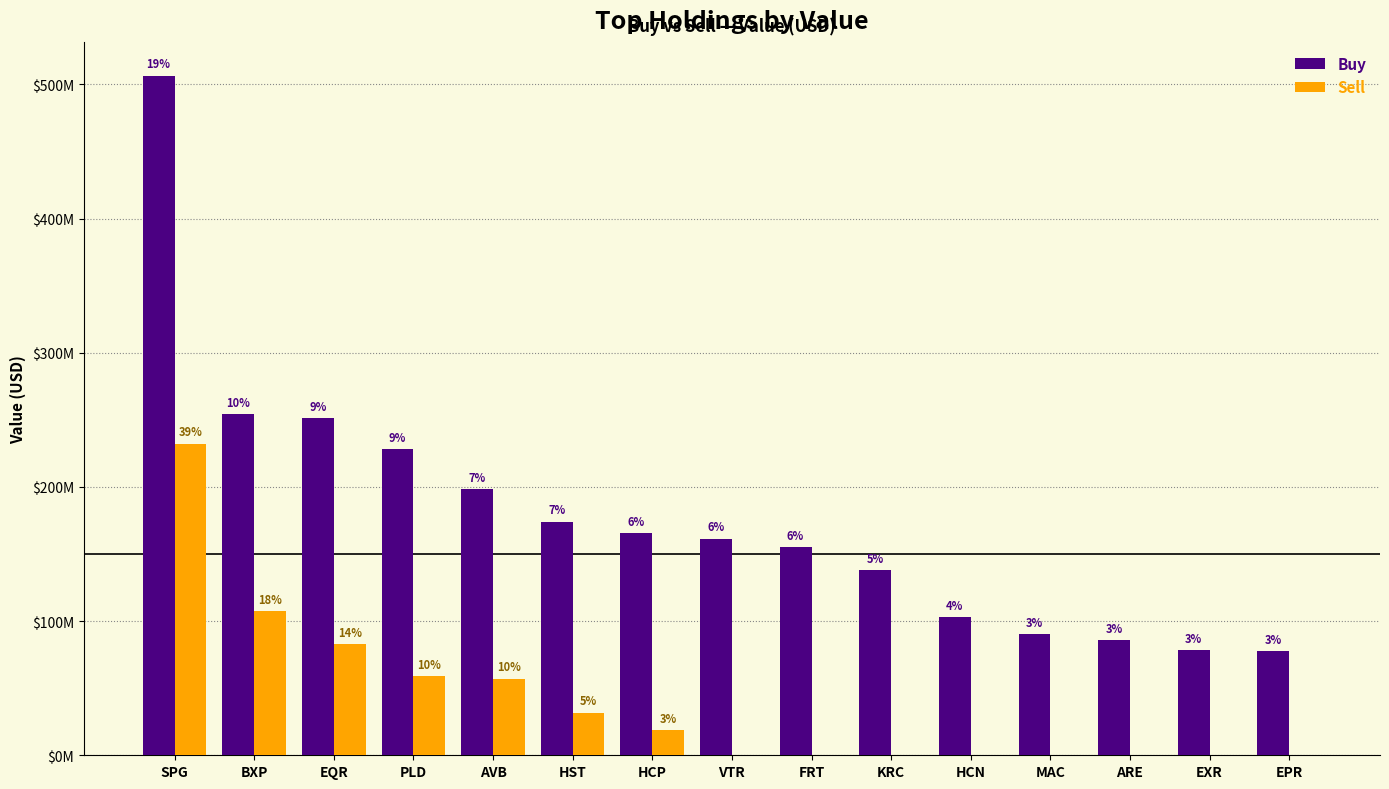

Which series changed the most between MAC and EXR?

Buy